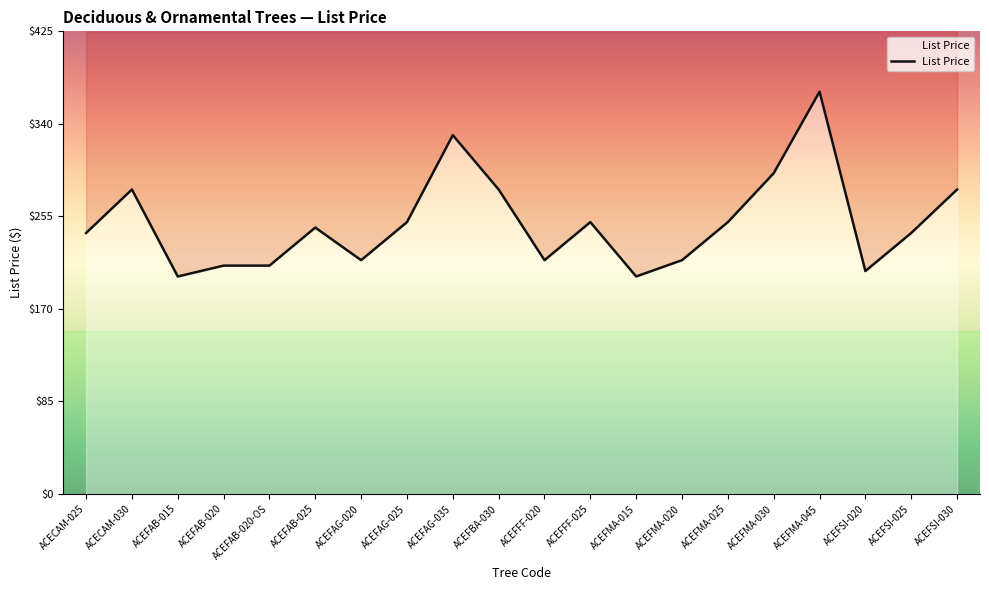

Reading right to left, what are all the values shown in this chart?

280	240	205	370	295	250	215	200	250	215	280	330	250	215	245	210	210	200	280	240